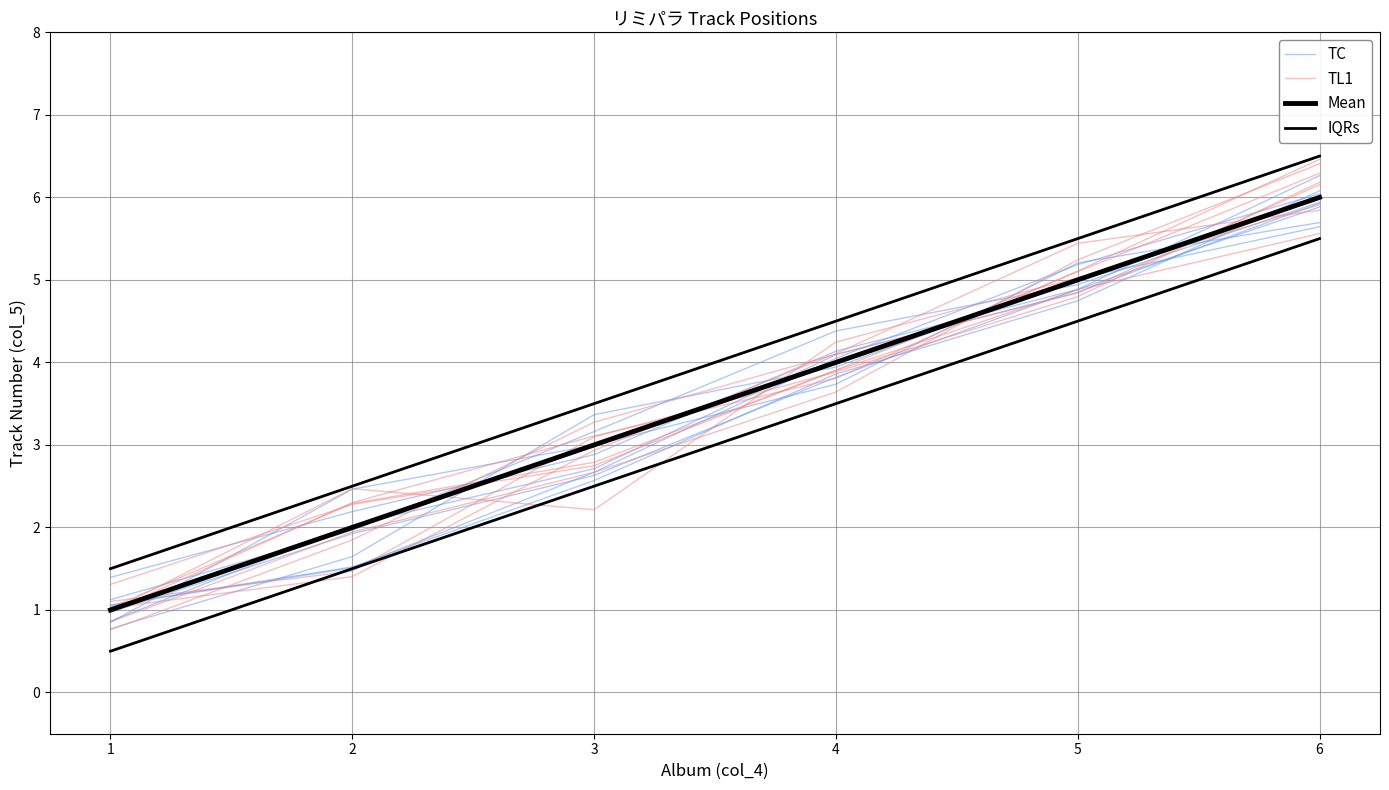

List the labels in order of TC value, largest first.

6, 5, 4, 3, 2, 1